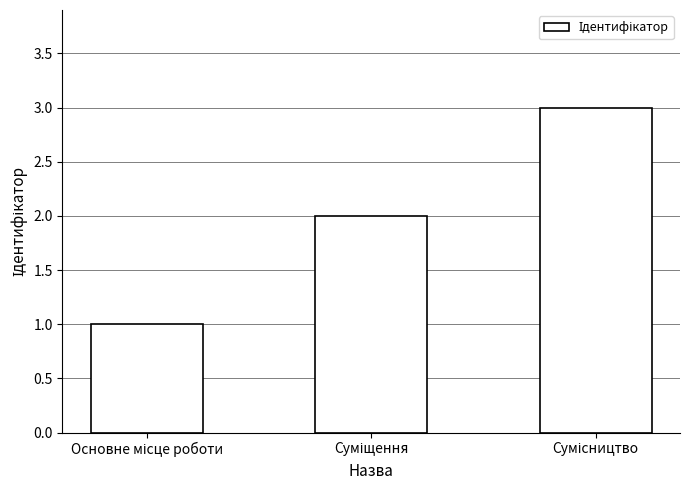

How many data points does each series have?

3